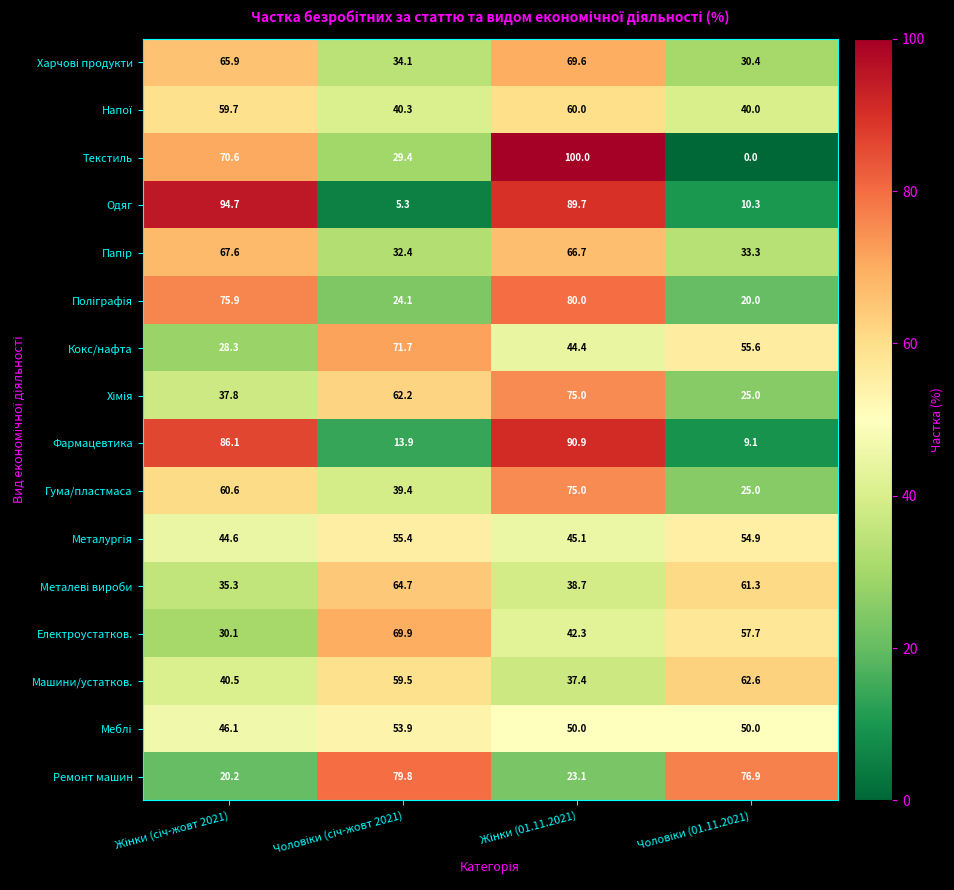

What is the sum of all Машини/устатков. values?

200.0